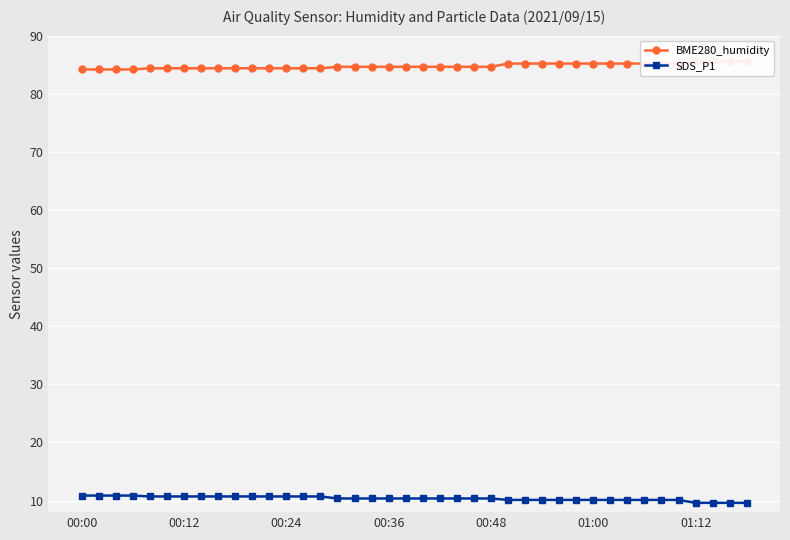

Which series has the widest spread of values?

BME280_humidity